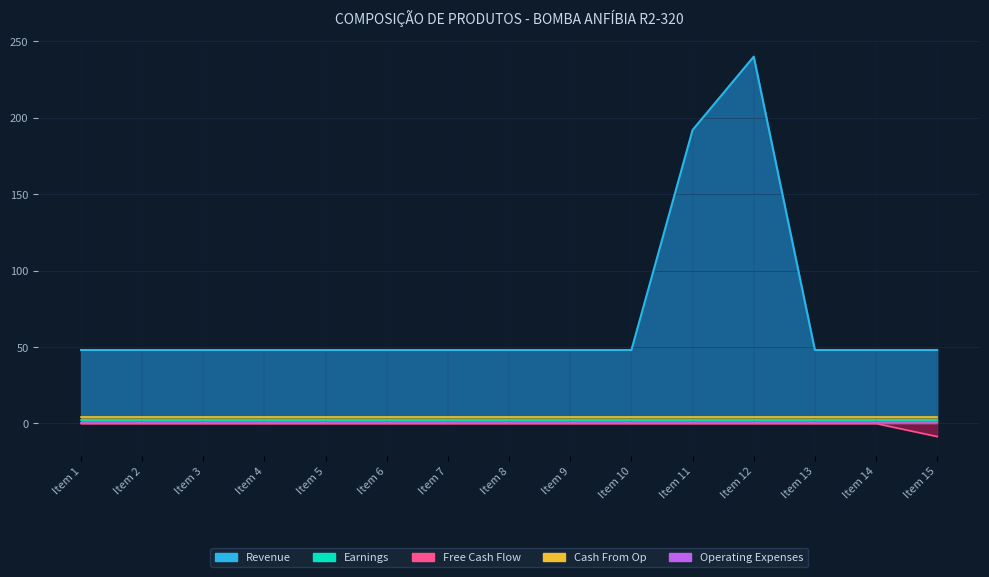

How many series are shown in this chart?

5